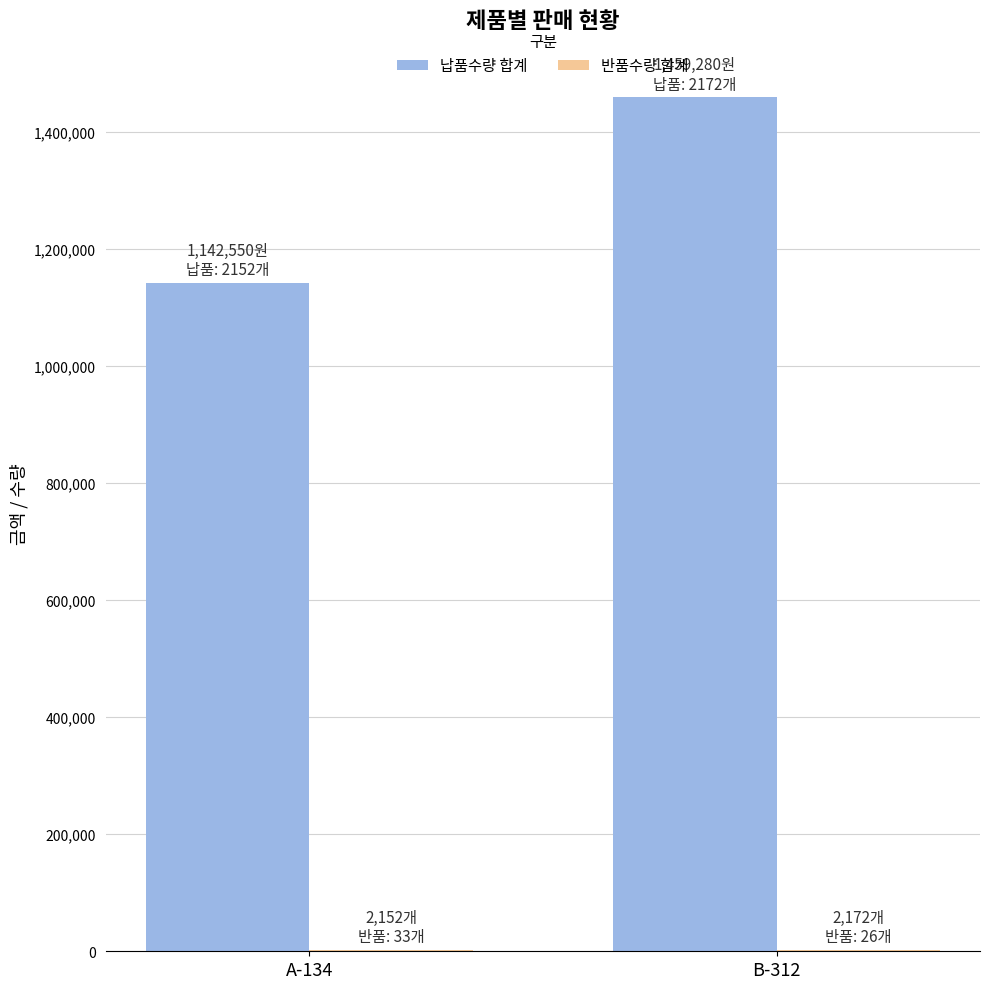

Which series changed the most between A-134 and B-312?

납품수량 합계